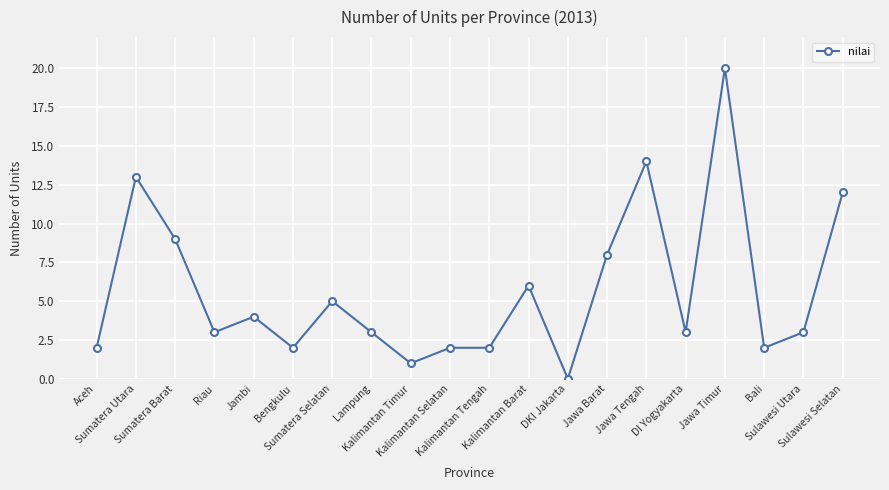

Reading left to right, list all the values displayed in this chart.

Aceh=2	Sumatera Utara=13	Sumatera Barat=9	Riau=3	Jambi=4	Bengkulu=2	Sumatera Selatan=5	Lampung=3	Kalimantan Timur=1	Kalimantan Selatan=2	Kalimantan Tengah=2	Kalimantan Barat=6	DKI Jakarta=0	Jawa Barat=8	Jawa Tengah=14	DI Yogyakarta=3	Jawa Timur=20	Bali=2	Sulawesi Utara=3	Sulawesi Selatan=12